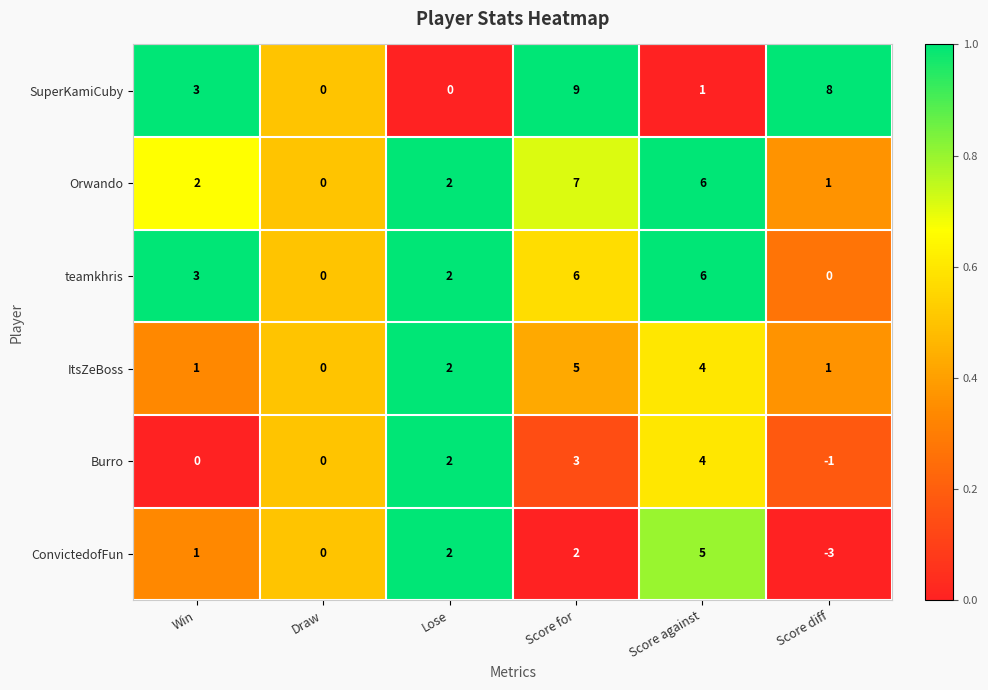

The value of ConvictedofFun at Win is 0. True or false?

False